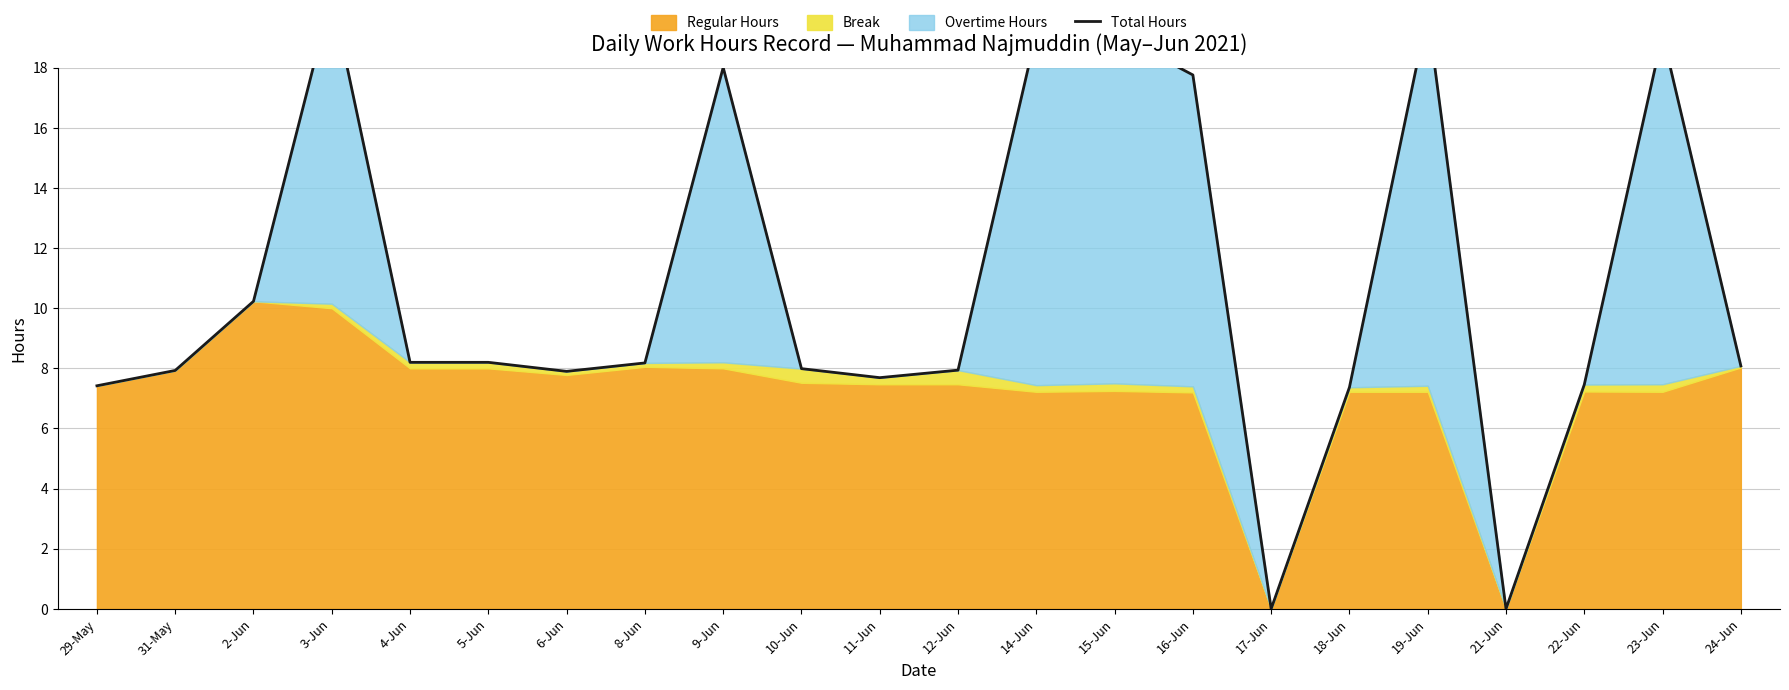

Reading left to right, list all the values displayed in this chart.

7.4	7.9	10.2	20.4	8.2	8.2	7.9	8.2	18.0	8.0	7.7	7.9	19.1	19.1	17.8	0.0	7.4	19.8	0.0	7.5	19.1	8.1